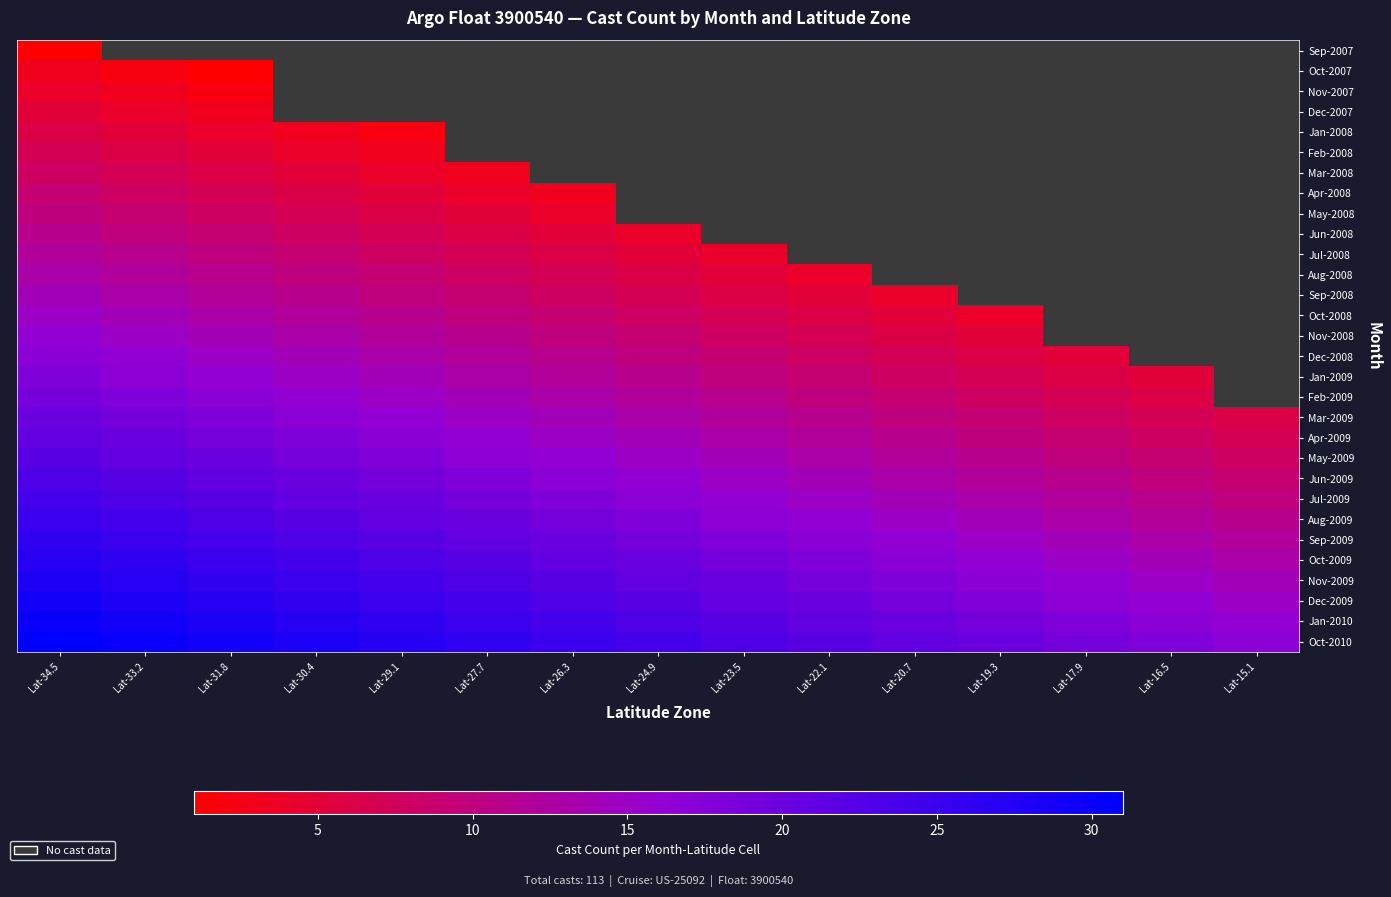

How many values in the Jun-2009 series are below 16?

7